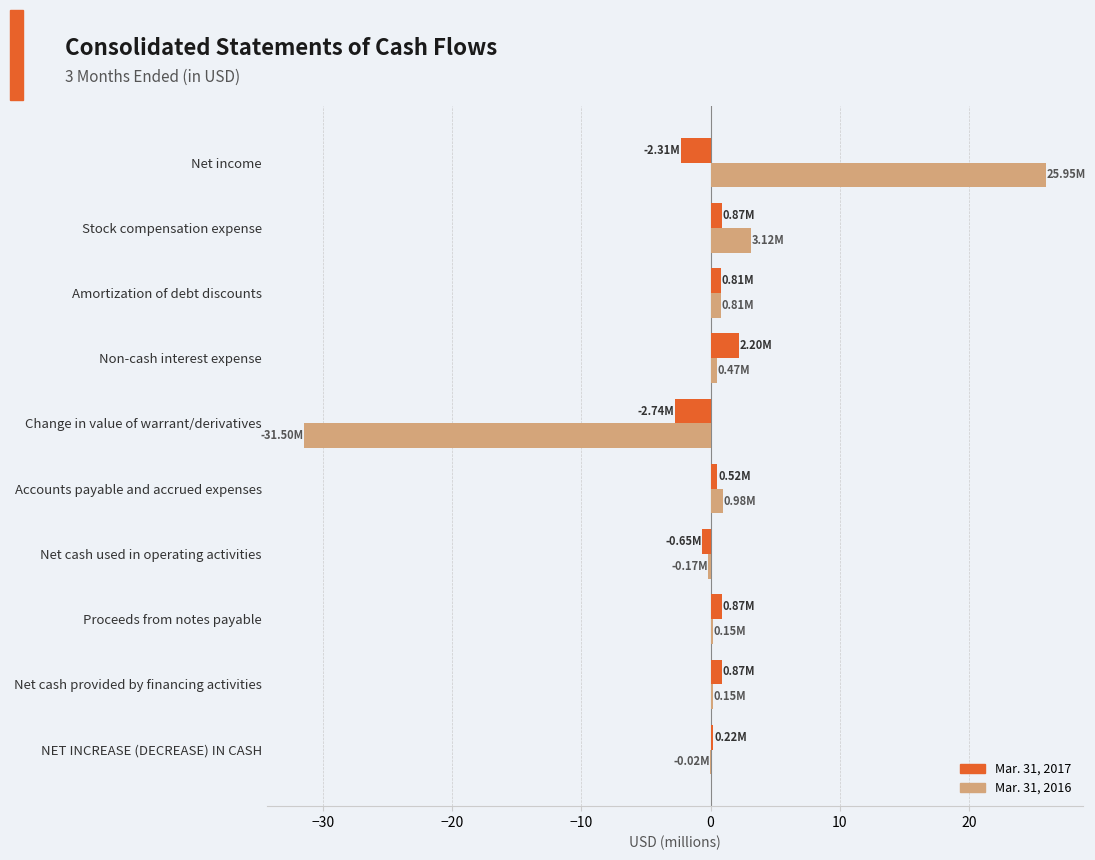

At which category is the sum across all series the highest?

Net income